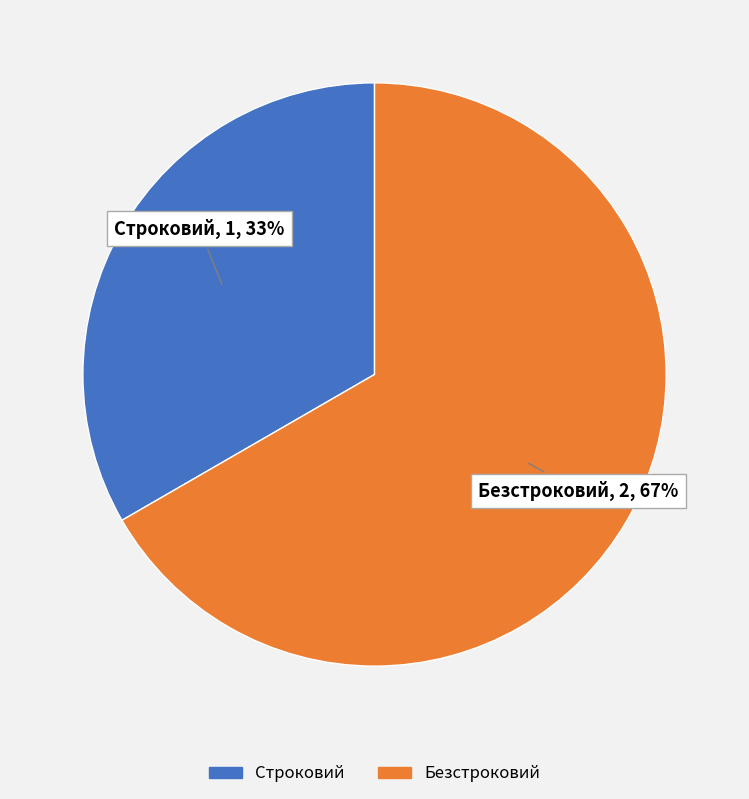

To the nearest percent, what percentage of the pie is Строковий?

33%